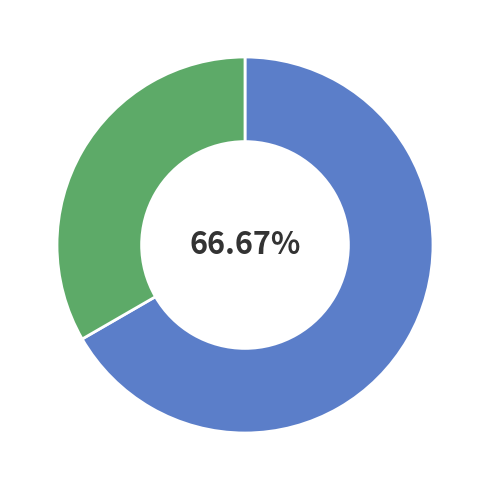

Does any single category account for the majority?

Yes